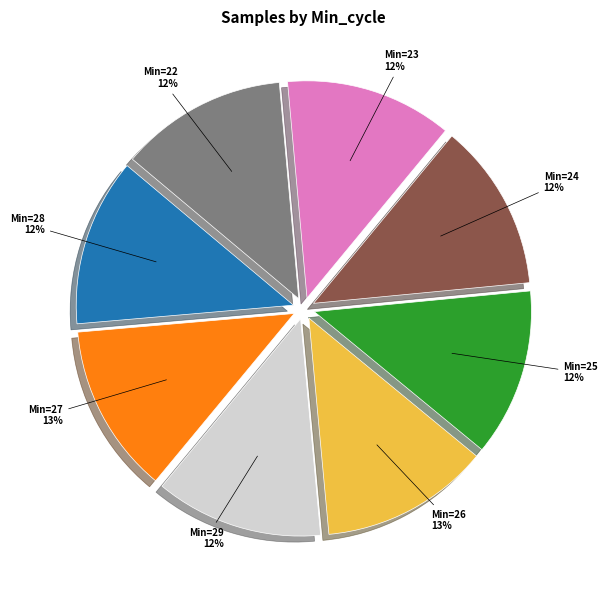

Does any single category account for the majority?

No